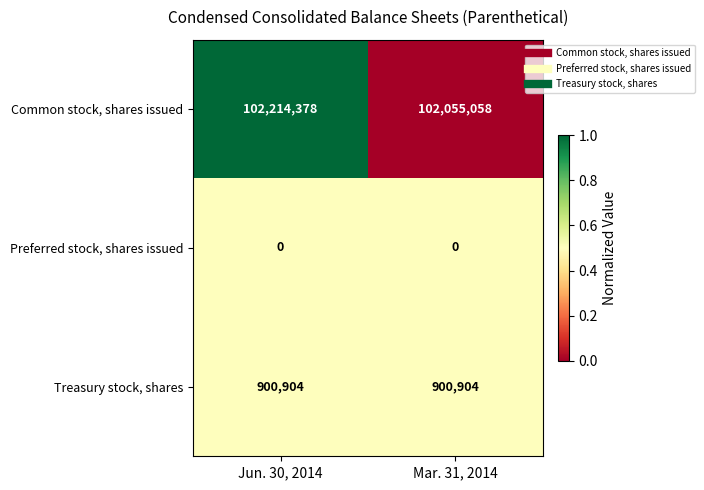

What is the total value across all series at Jun. 30, 2014?

103115282